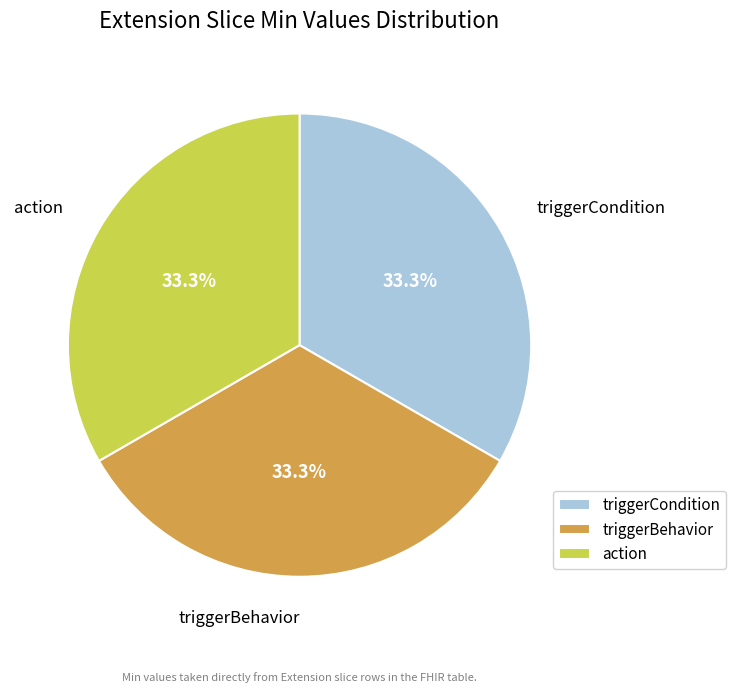

How many segments does this pie chart have?

3